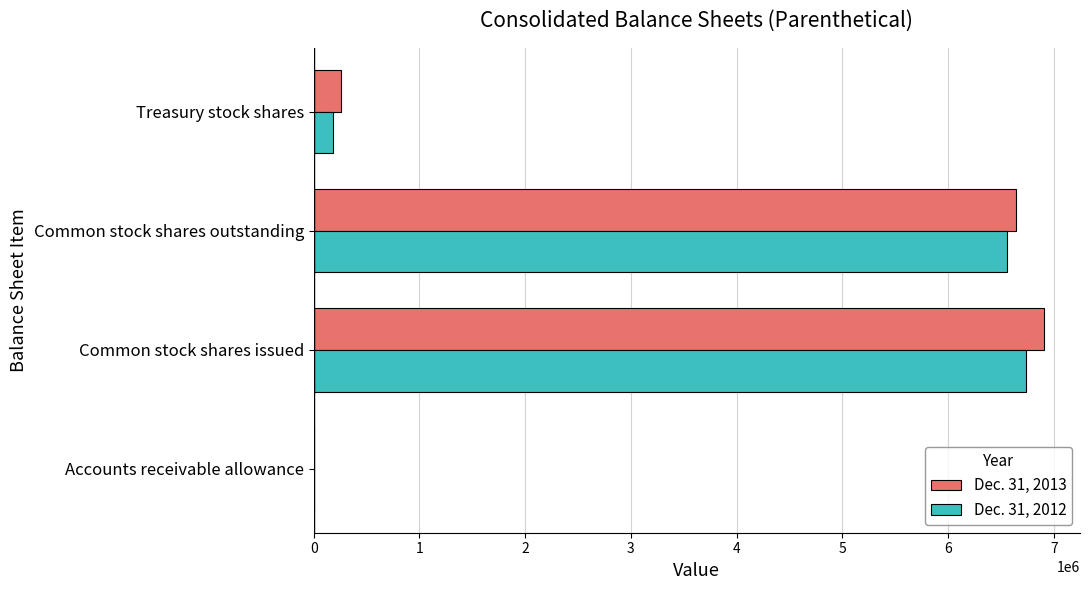

How many series are shown in this chart?

2